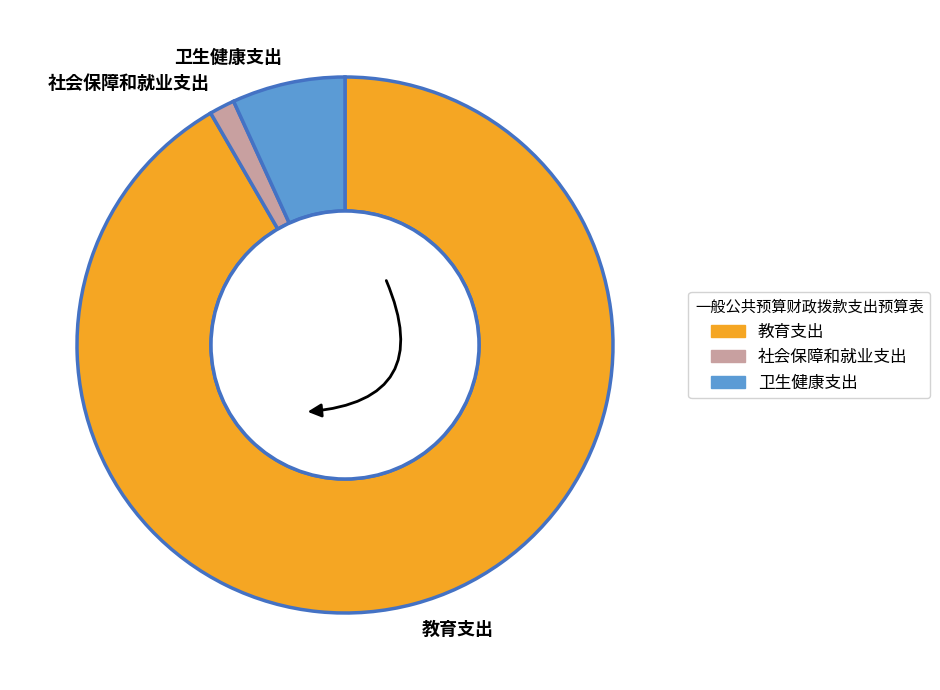

Combined, do 卫生健康支出 and 社会保障和就业支出 account for over 50%?

No